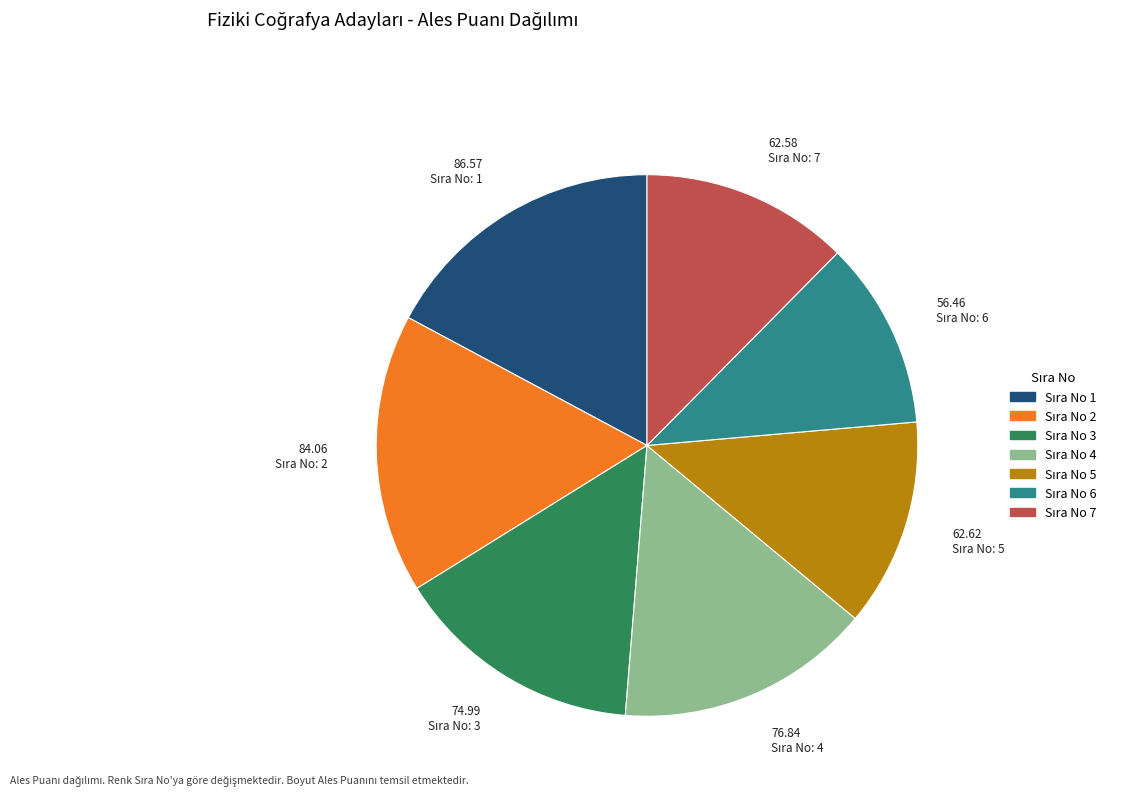

Is there a majority slice in this chart?

No